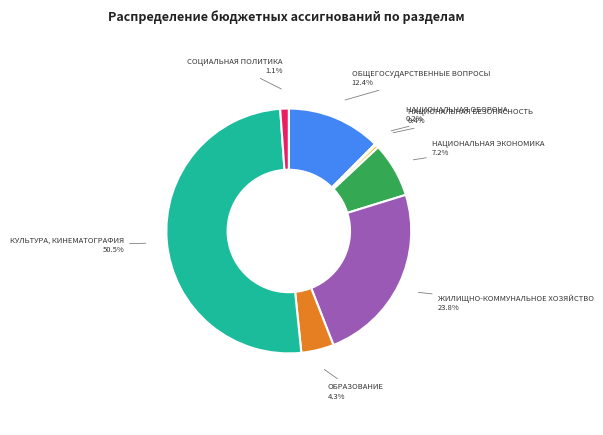

To the nearest percent, what is the difference between the largest and smallest slice percentages?

50%